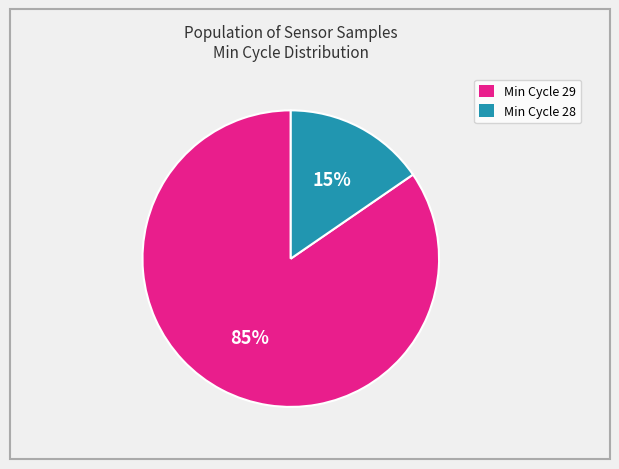

Does any single category account for the majority?

Yes